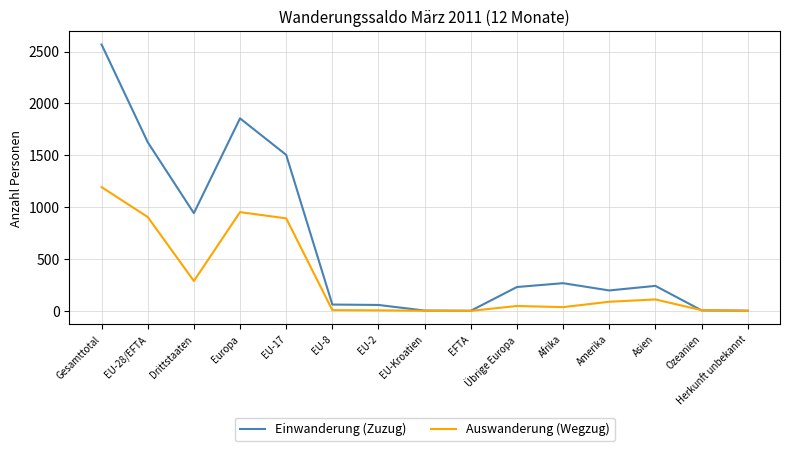

List the series in order of their peak value, highest first.

Einwanderung (Zuzug), Auswanderung (Wegzug)